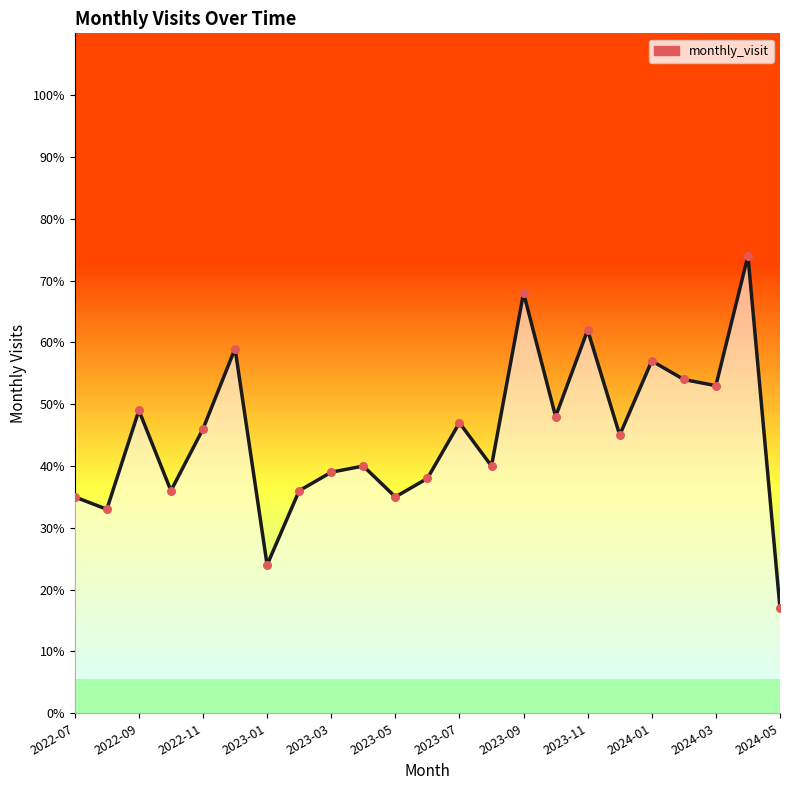

What is the maximum value shown in the chart?

74